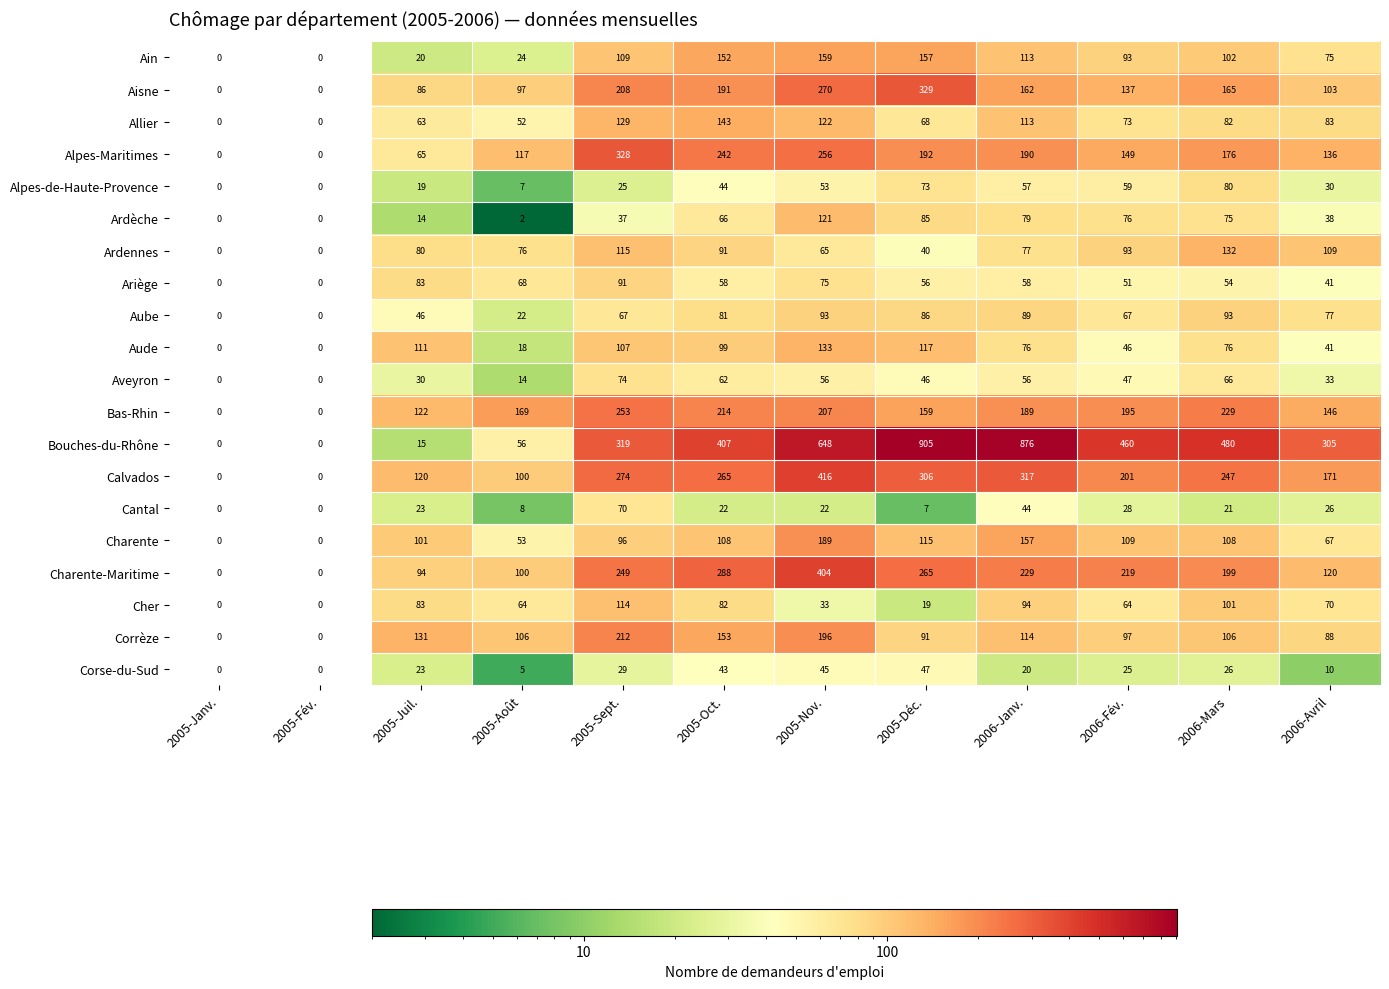

What is the sum of all Ardennes values?

878